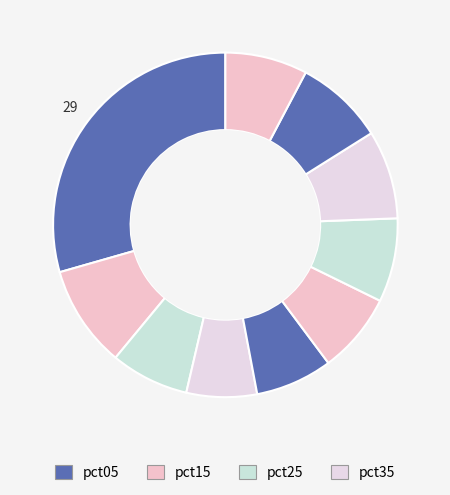

What is the smallest slice in the pie chart?

pct35